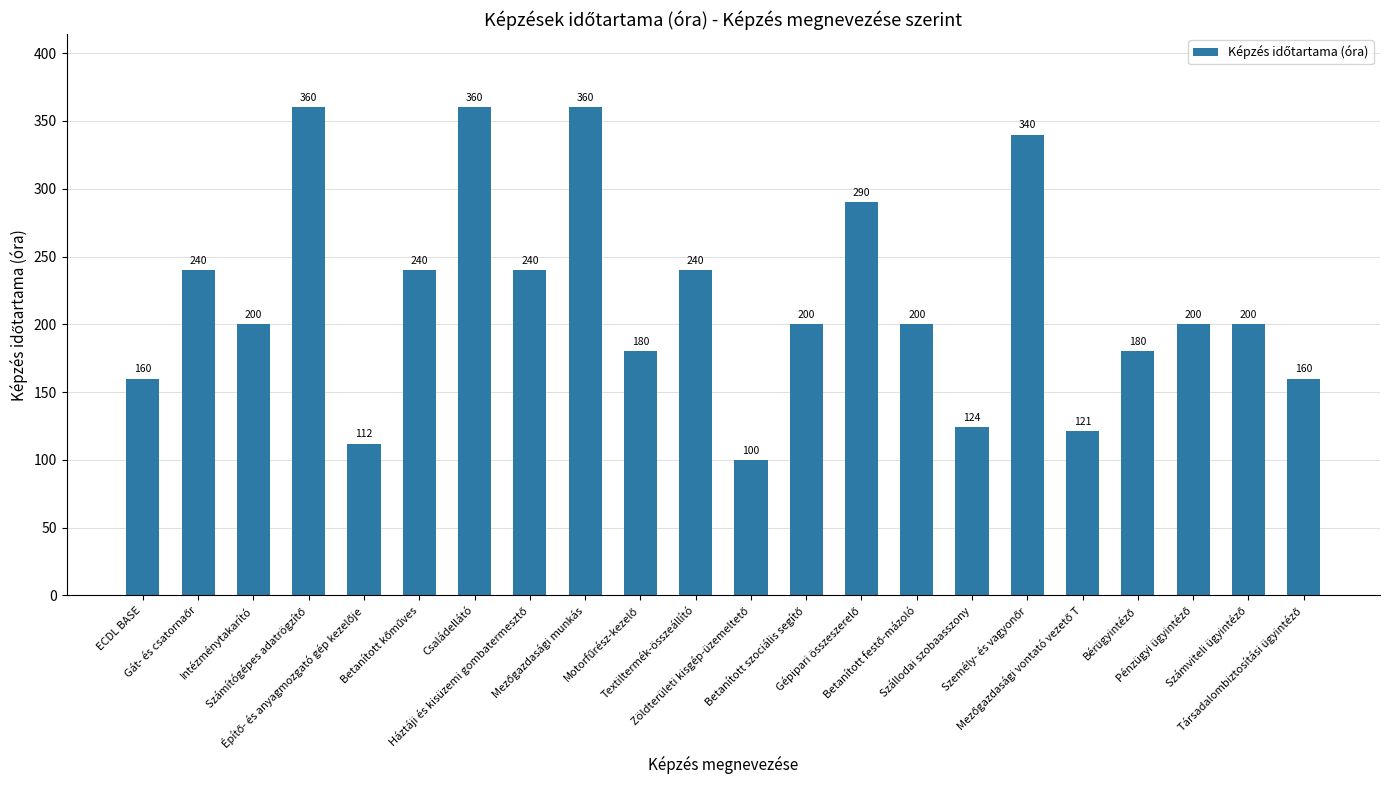

What is the value of the 4th bar from the left?

360